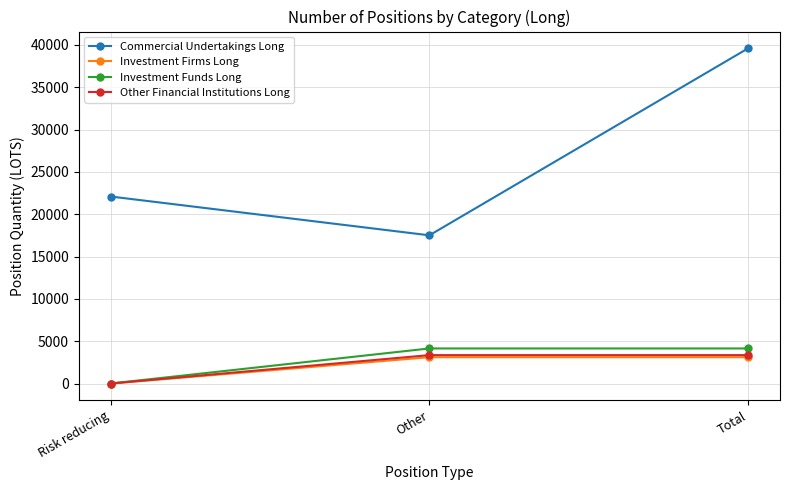

Reading right to left, transcribe all the data shown in this chart.

Commercial Undertakings Long: Total=39596.0	Other=17506.1	Risk reducing=22089.9
Investment Firms Long: Total=3108.7	Other=3108.7	Risk reducing=0.0
Investment Funds Long: Total=4142.1	Other=4142.1	Risk reducing=0.0
Other Financial Institutions Long: Total=3355.0	Other=3355.0	Risk reducing=0.0